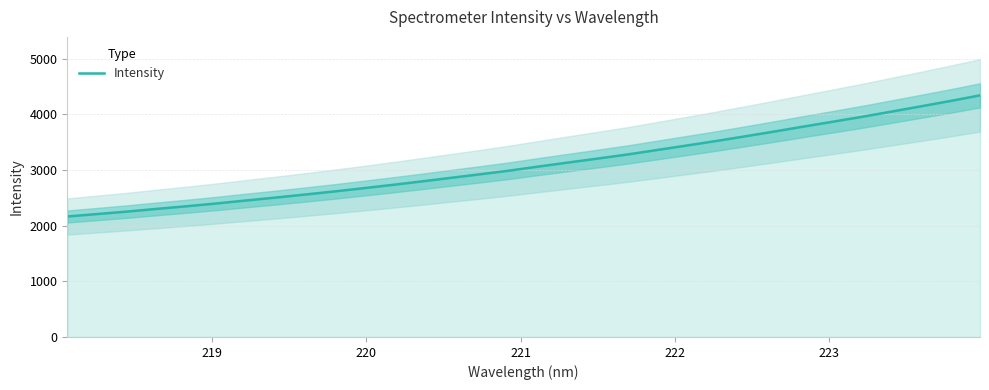

Does the chart have visible grid lines?

Yes